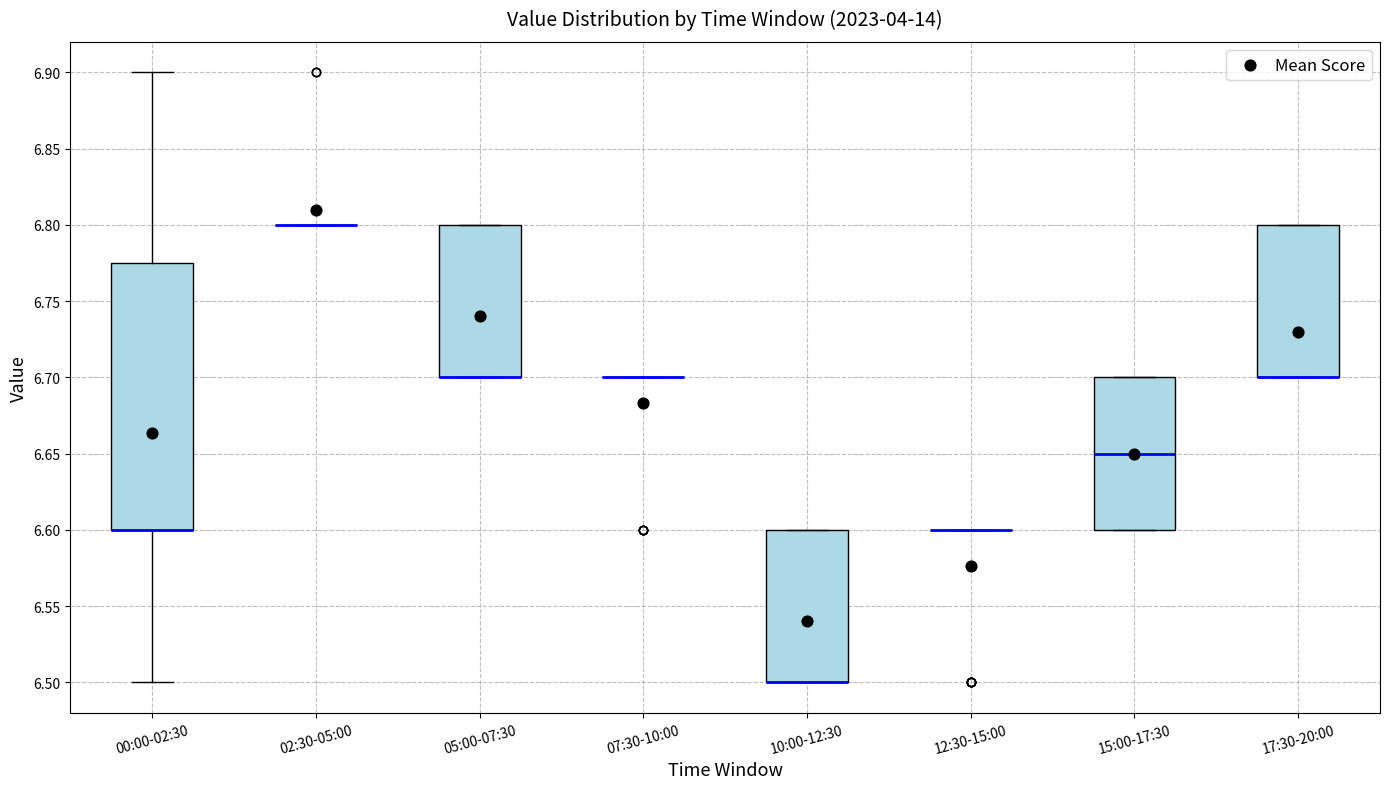

Reading left to right, read every box against the y-axis: the position of its median line, the range the box covers, and the ends of its whiskers. The values are not printed on the chart, so give them approximately, as read against the axis.

00:00-02:30: median 6.600 (drawn on the box's lower edge), box 6.600 to 6.775, whiskers 6.500 to 6.900
02:30-05:00: box collapsed to a line at 6.800, whiskers 6.800 to 6.800
05:00-07:30: median 6.700 (drawn on the box's lower edge), box 6.700 to 6.800, whiskers 6.700 to 6.800
07:30-10:00: box collapsed to a line at 6.700, whiskers 6.700 to 6.700
10:00-12:30: median 6.500 (drawn on the box's lower edge), box 6.500 to 6.600, whiskers 6.500 to 6.600
12:30-15:00: box collapsed to a line at 6.600, whiskers 6.600 to 6.600
15:00-17:30: median 6.650, box 6.600 to 6.700, whiskers 6.600 to 6.700
17:30-20:00: median 6.700 (drawn on the box's lower edge), box 6.700 to 6.800, whiskers 6.700 to 6.800